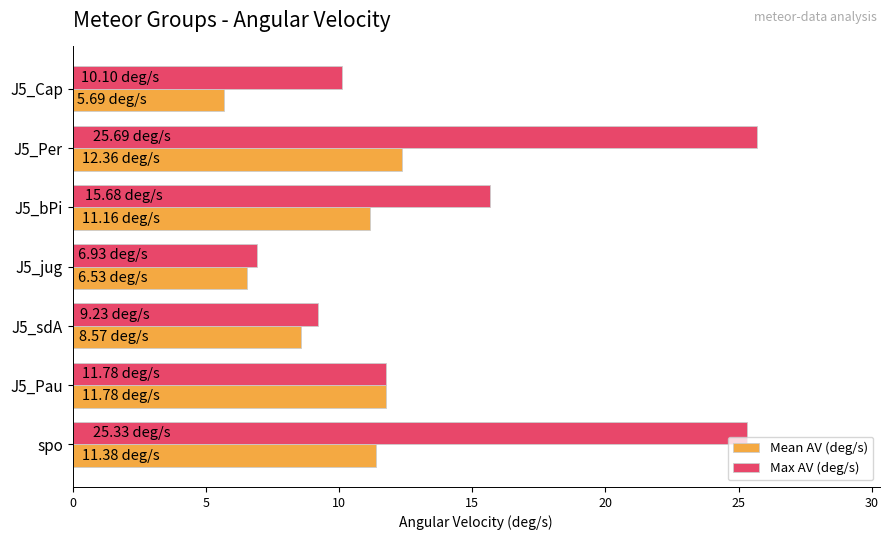

Which series has the largest range (max minus min)?

Max AV (deg/s)